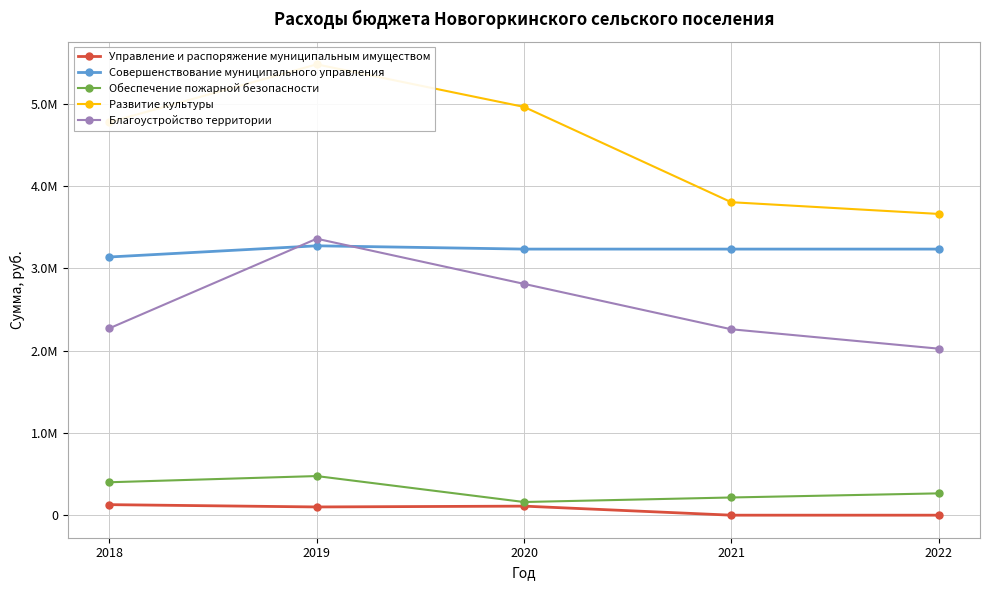

Where is the first local maximum for Развитие культуры?

2019